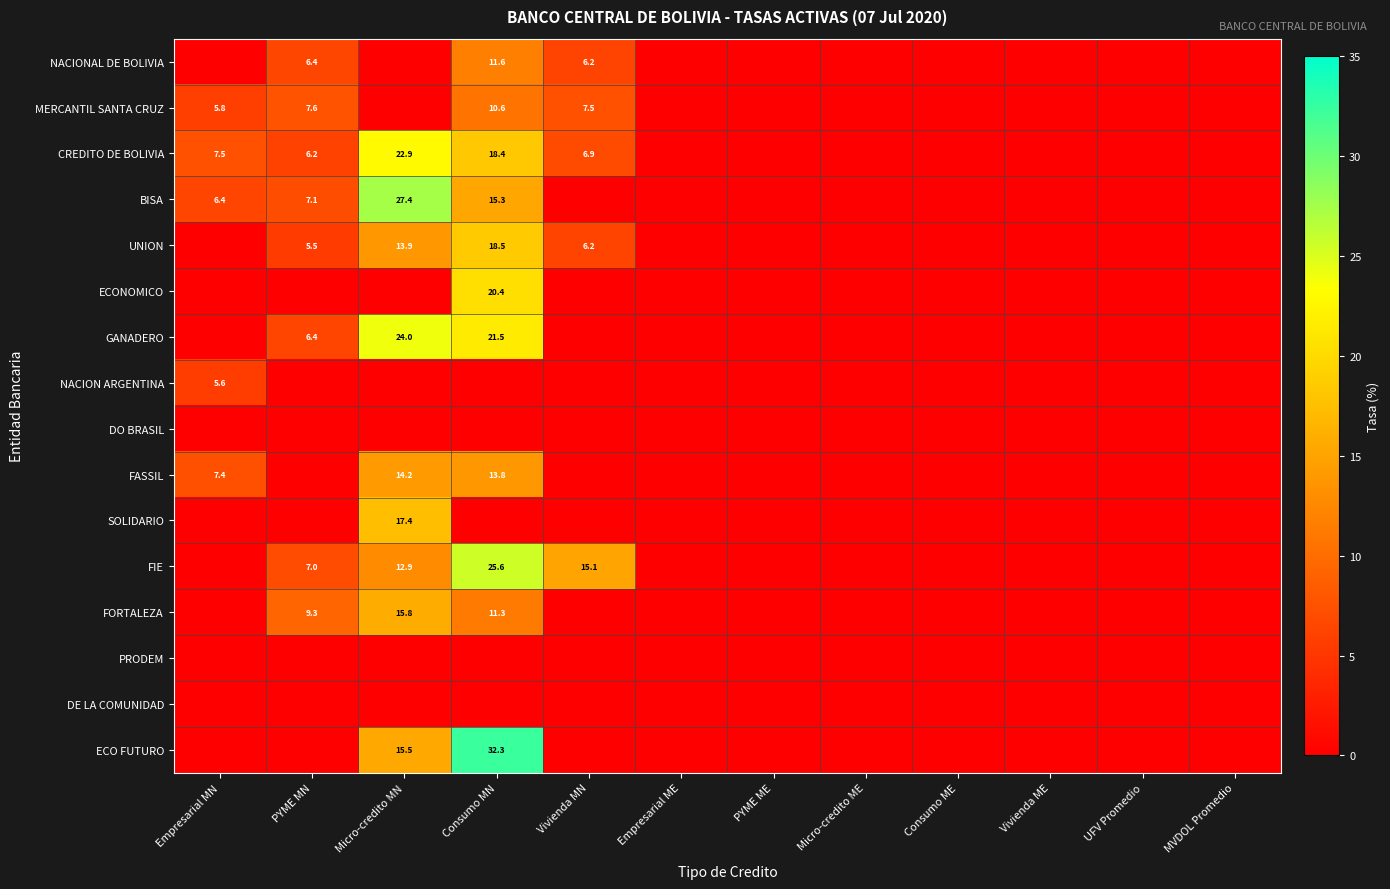

How many categories are shown in the chart?

12